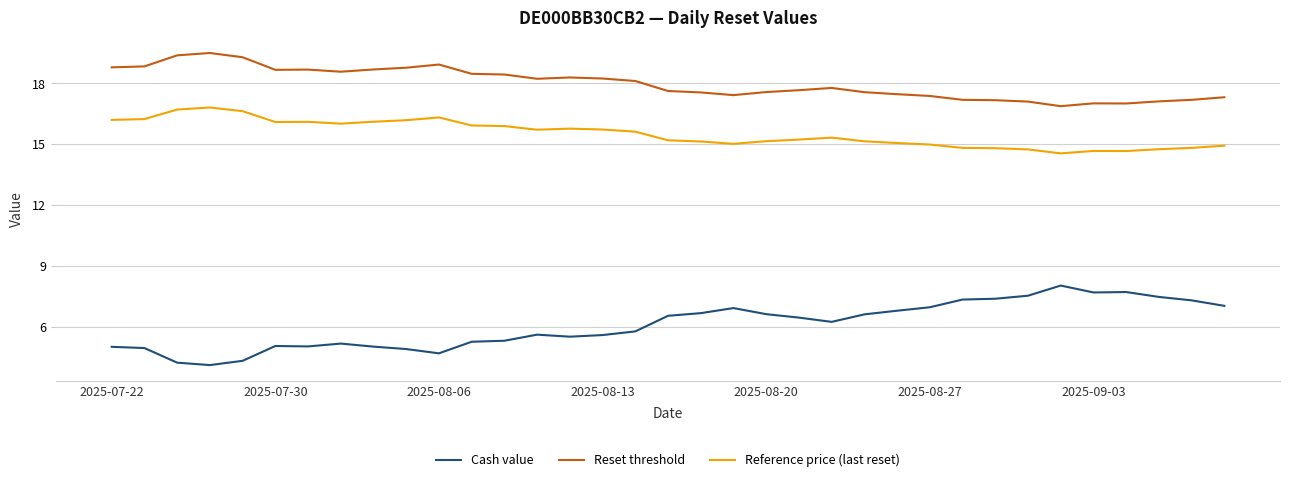

List the series in order of their overall mean, highest first.

Reset threshold, Reference price (last reset), Cash value